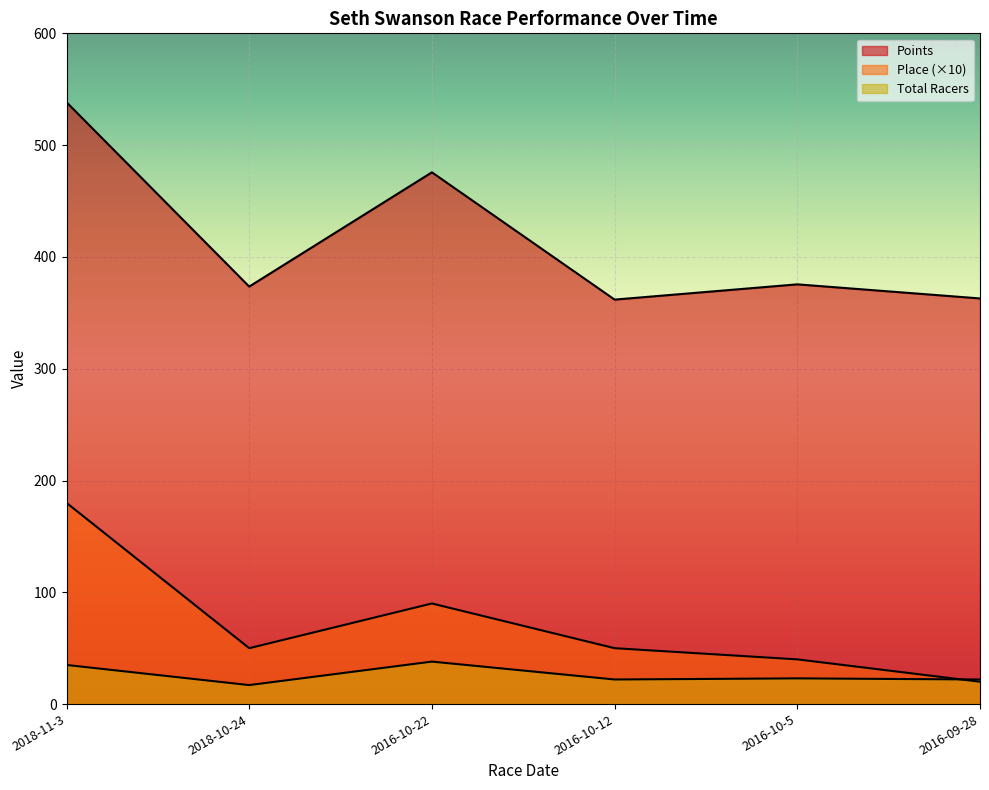

What position from the left is 2016-10-22?

3